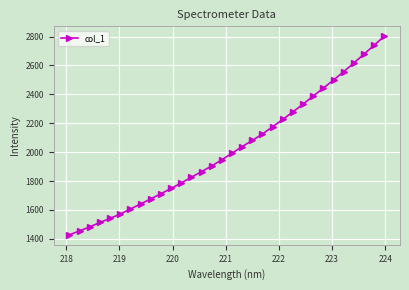

What is the value of the 9th point from the left?

1676.7